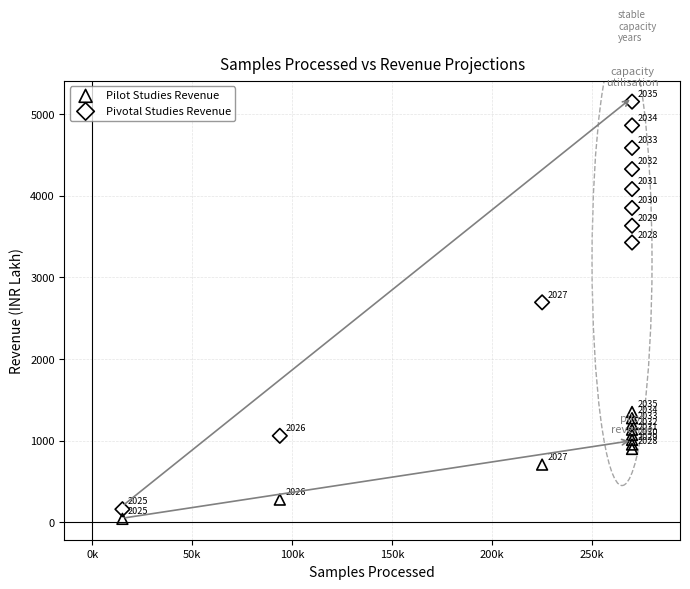

Which series reaches the maximum Y coordinate?

Pivotal Studies Revenue